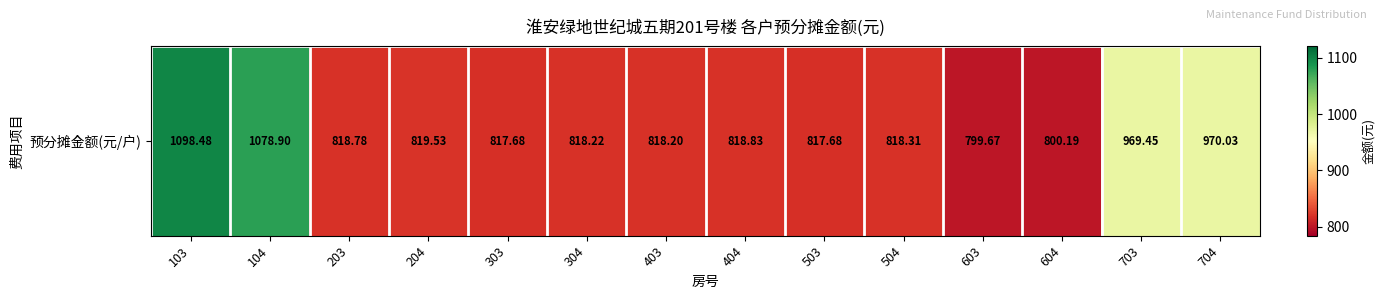

Rank the categories by value from lowest to highest.

603, 604, 303, 503, 403, 304, 504, 203, 404, 204, 703, 704, 104, 103